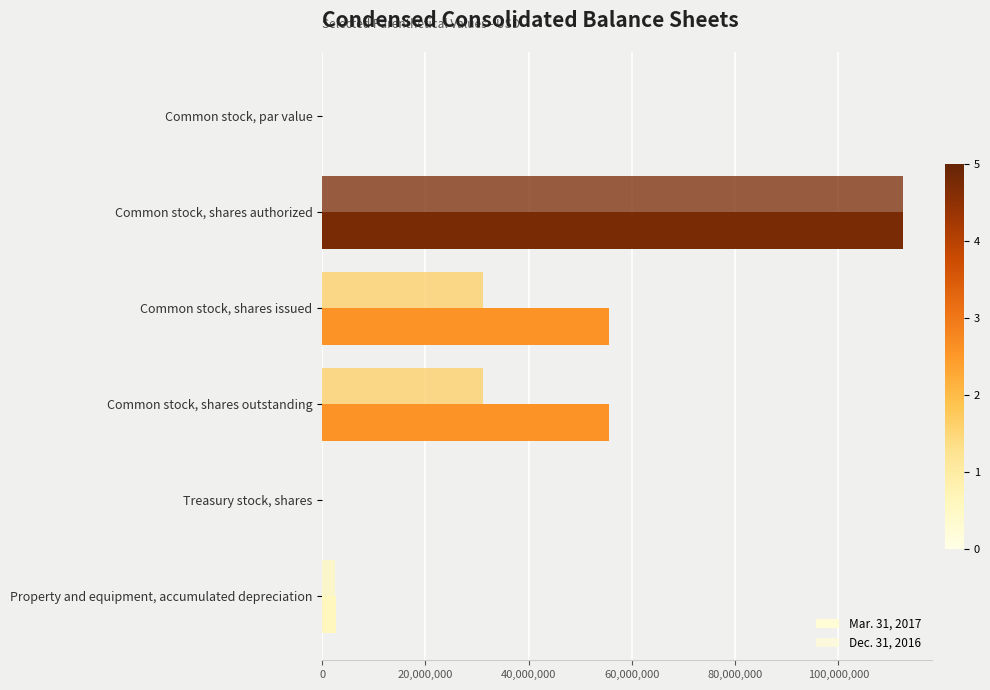

What is the highest value of the Mar. 31, 2017 series?

112500000.0